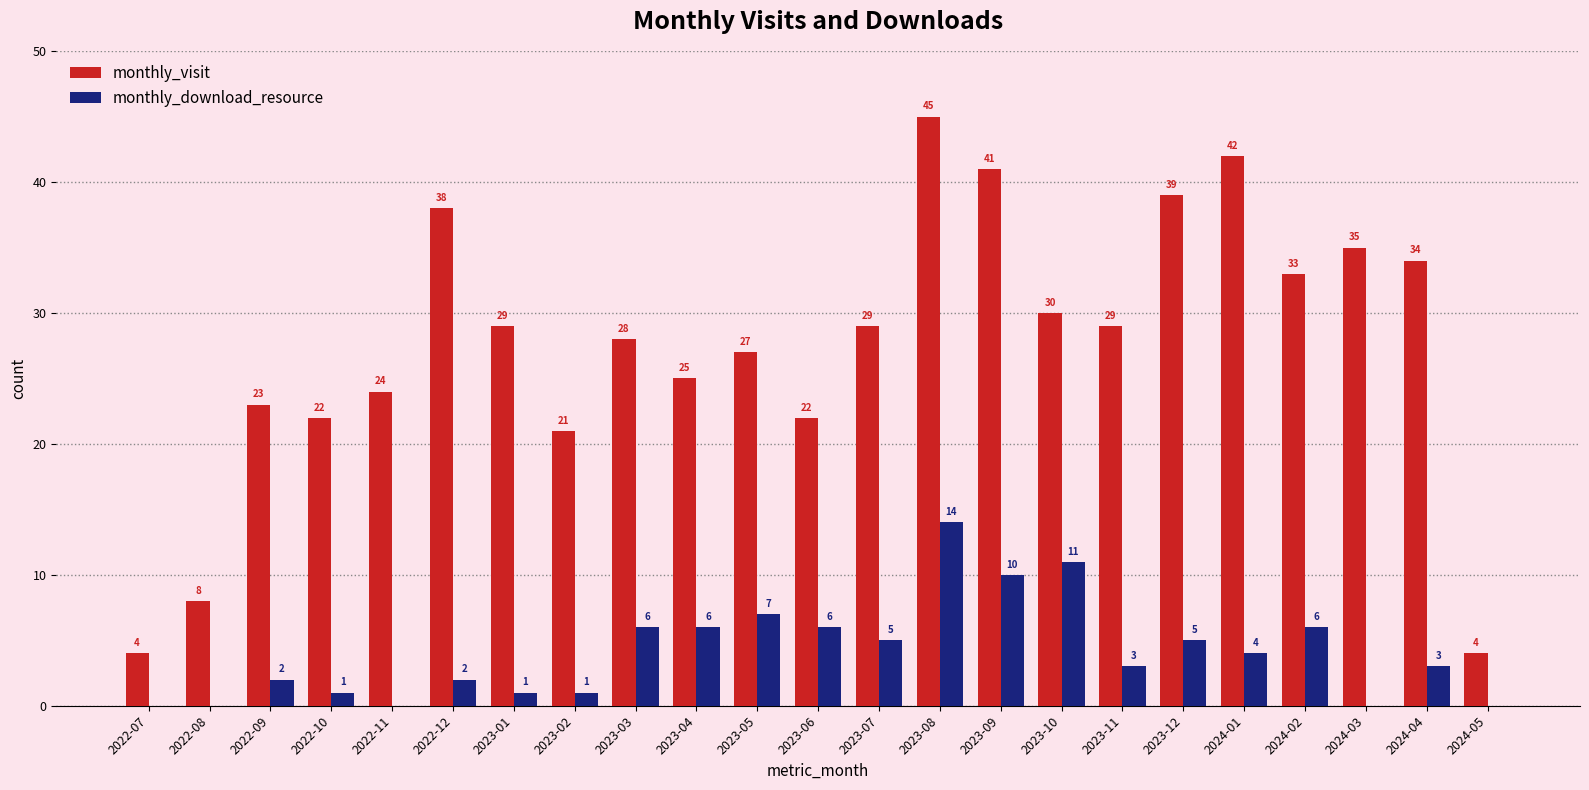

At which category does the chart reach its peak across all series?

2023-08